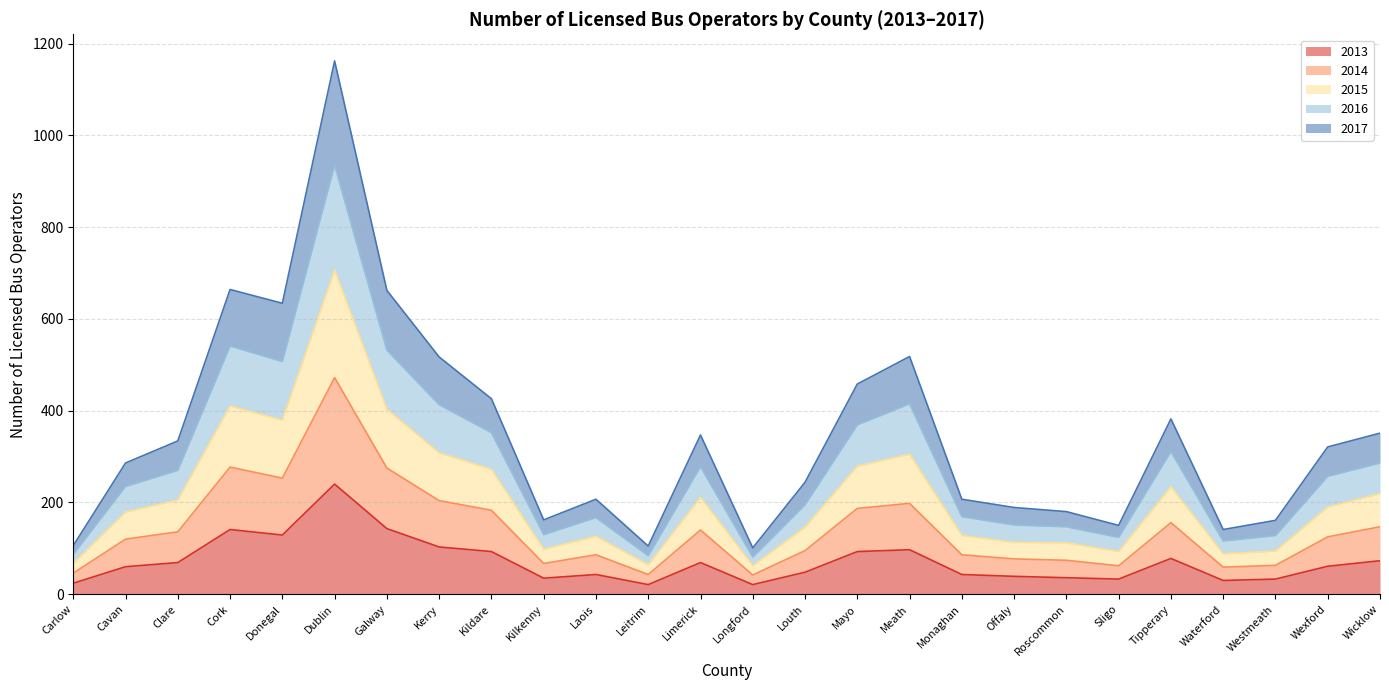

Which category has the highest value in the 2013 series?

Dublin